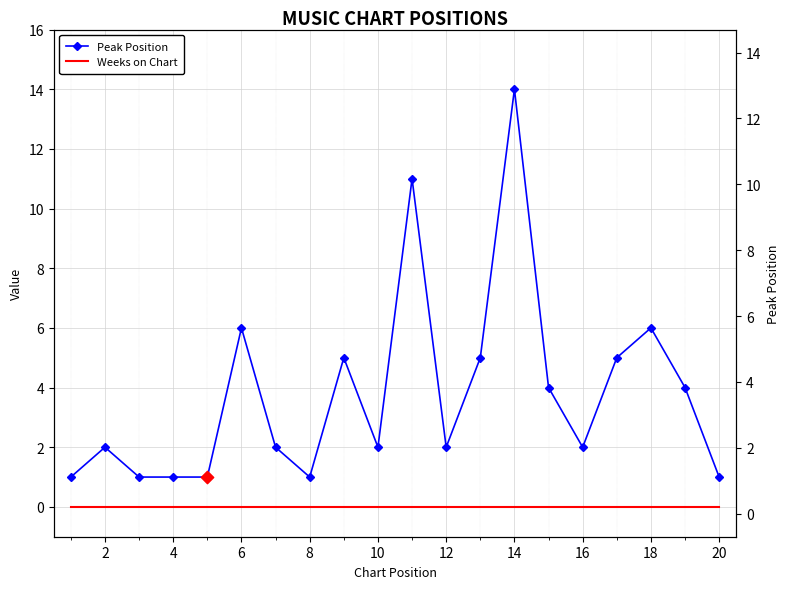

Is the value of Weeks on Chart at 18 greater than the value of Peak Position at 12?

No